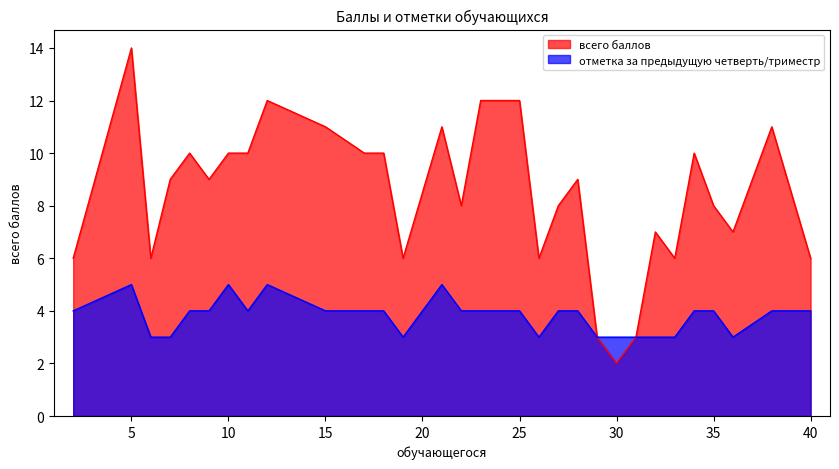

Rank the categories by всего баллов value from highest to lowest.

5, 12, 23, 25, 15, 21, 38, 8, 10, 11, 17, 18, 34, 7, 9, 28, 22, 27, 35, 32, 36, 2, 6, 19, 26, 33, 40, 29, 31, 30